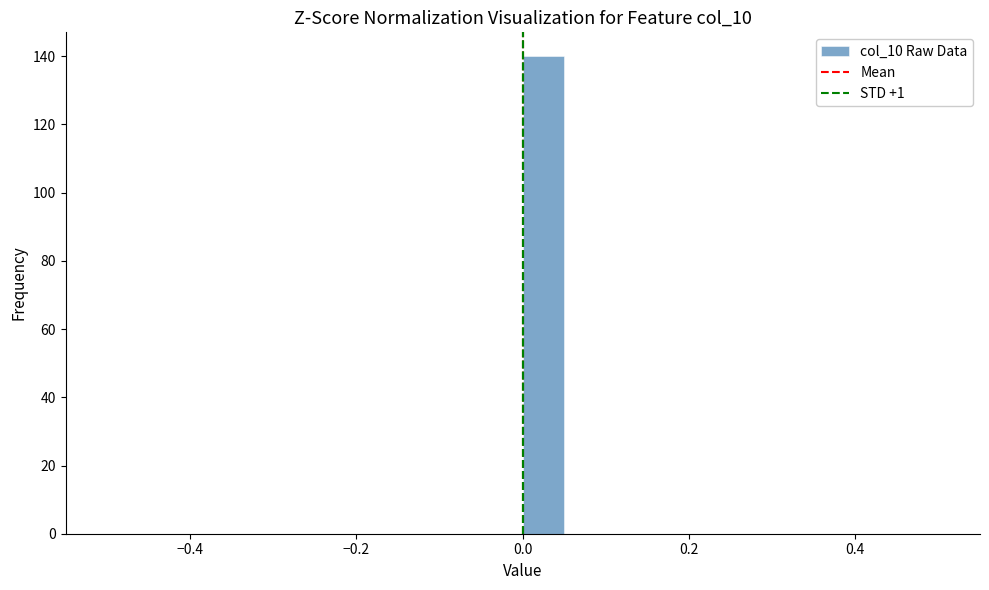

Around what value on the x-axis is the tallest bar? Give the approximate position of its centre, as read against the axis.

0.02